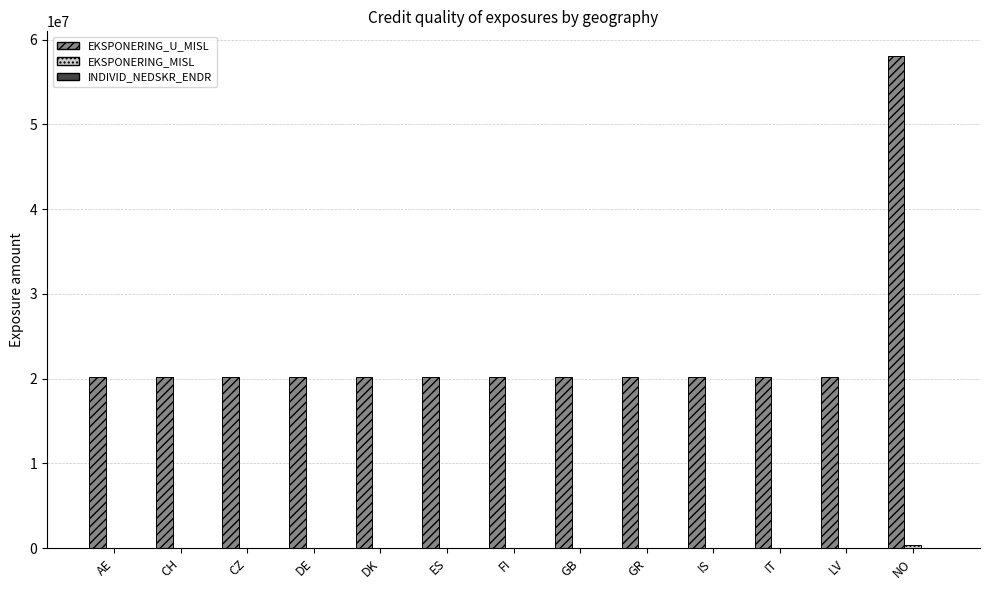

What is the sum of all EKSPONERING_U_MISL values?

300647372.5